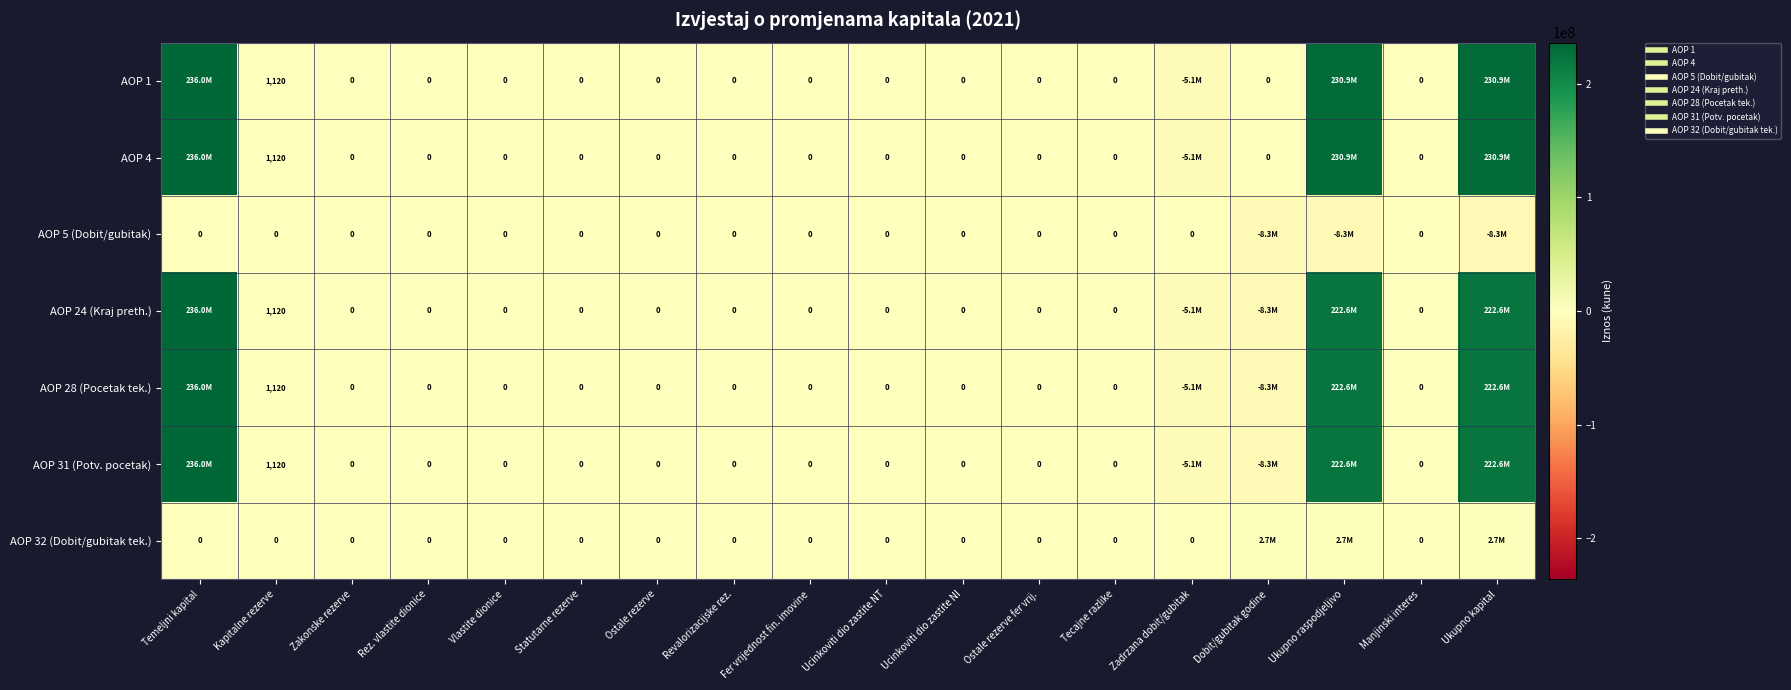

What is the difference between the maximum and second lowest values in the AOP 5 (Dobit/gubitak) series?

8330680